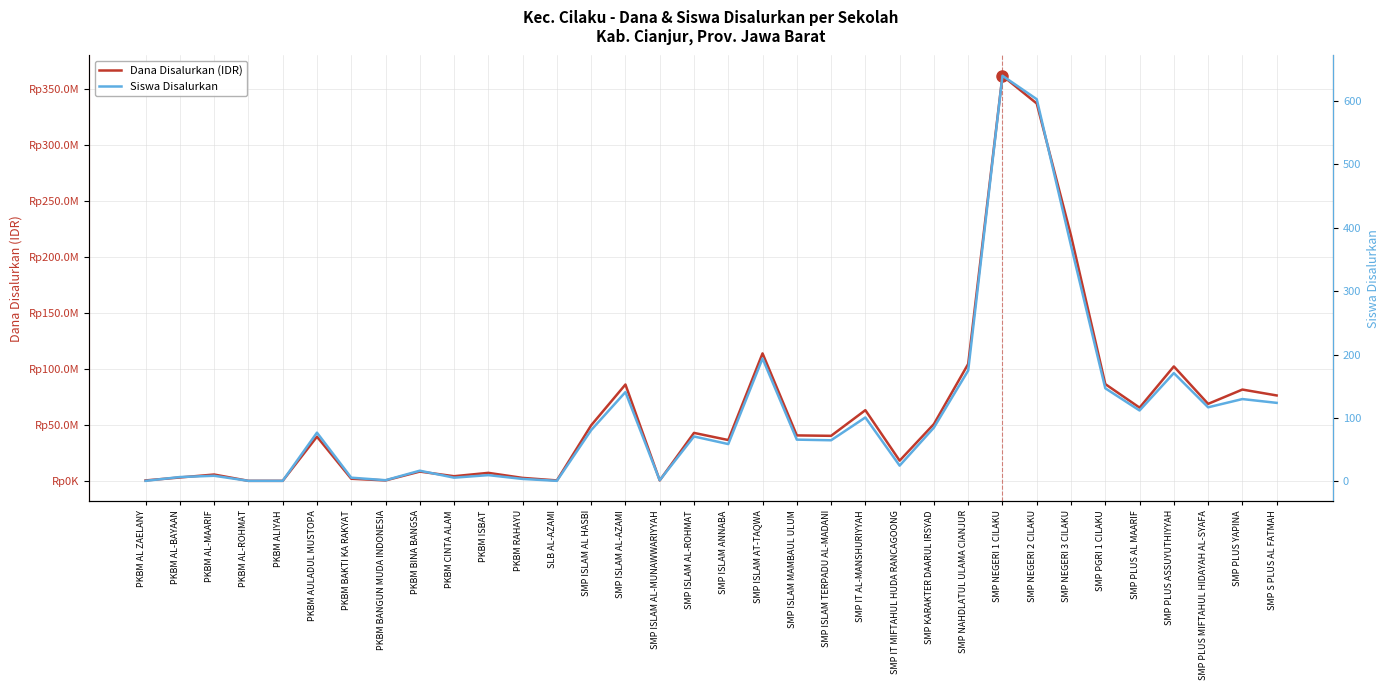

True or false: Dana Disalurkan (IDR) and Siswa Disalurkan cross at least once.

False